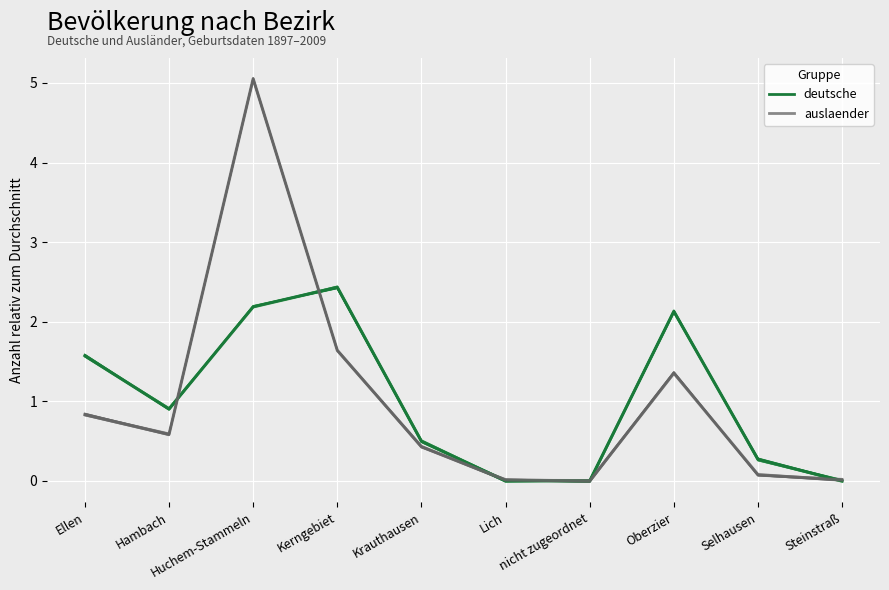

What is the sum of the deutsche values at Huchem-Stammeln and Selhausen?

2.5